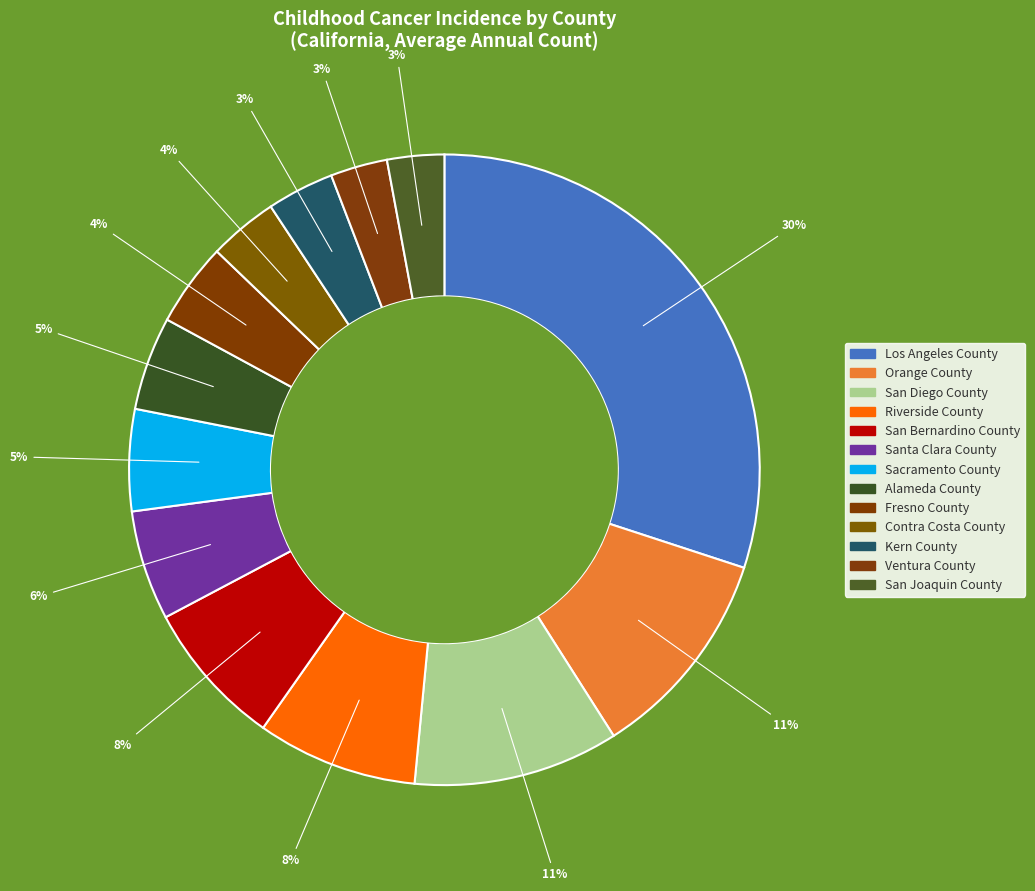

True or false: Contra Costa County accounts for 18% of the total.

False